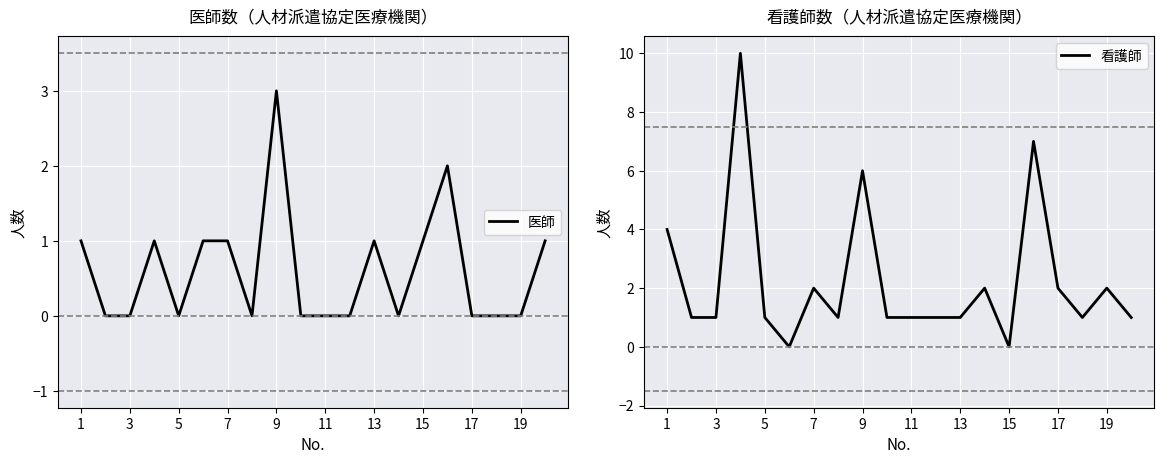

In 看護師, how many points are higher than both neighbors (excluding endpoints)?

6